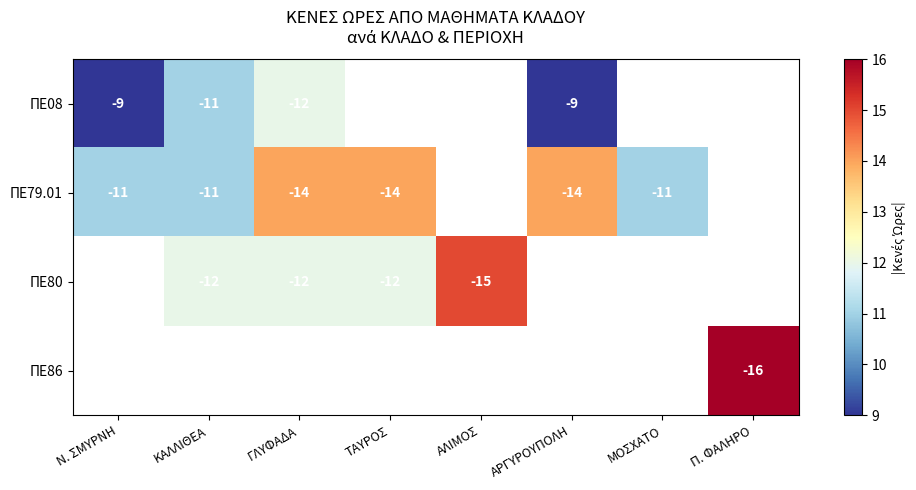

Is the value of ΠΕ80 at ΑΛΙΜΟΣ greater than the value of ΠΕ79.01 at ΑΡΓΥΡΟΥΠΟΛΗ?

No